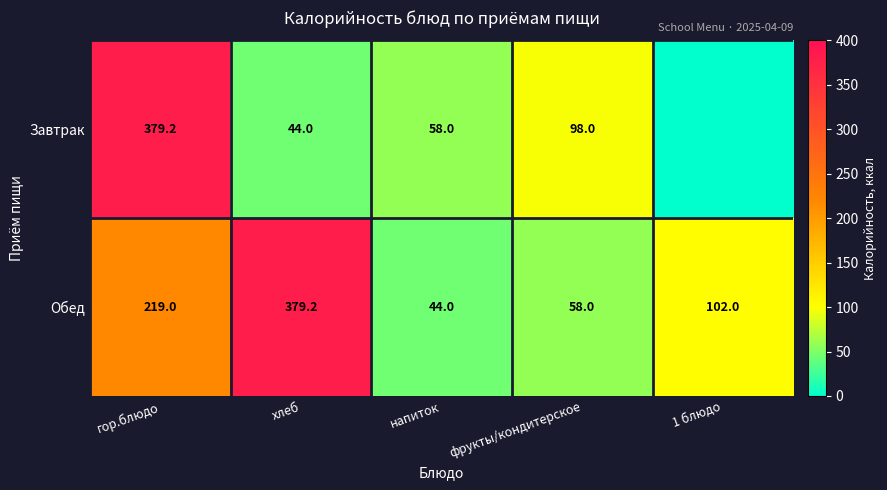

How many data points does each series have?

5